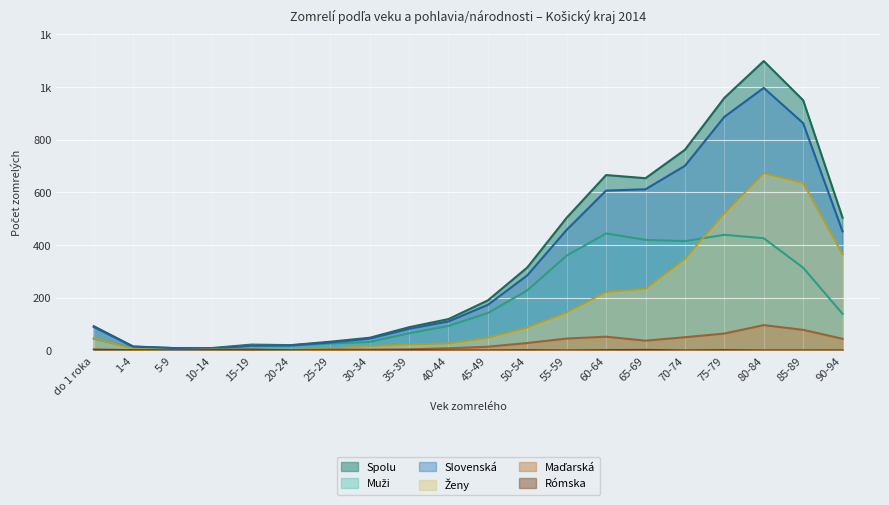

How many data points in Ženy are above 48?

9